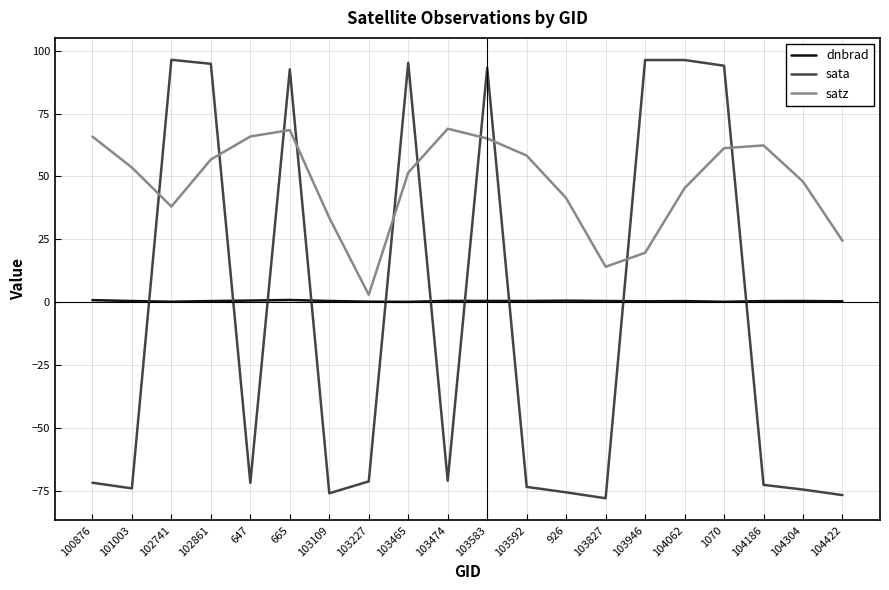

How many values in the satz series exceed 53?

10